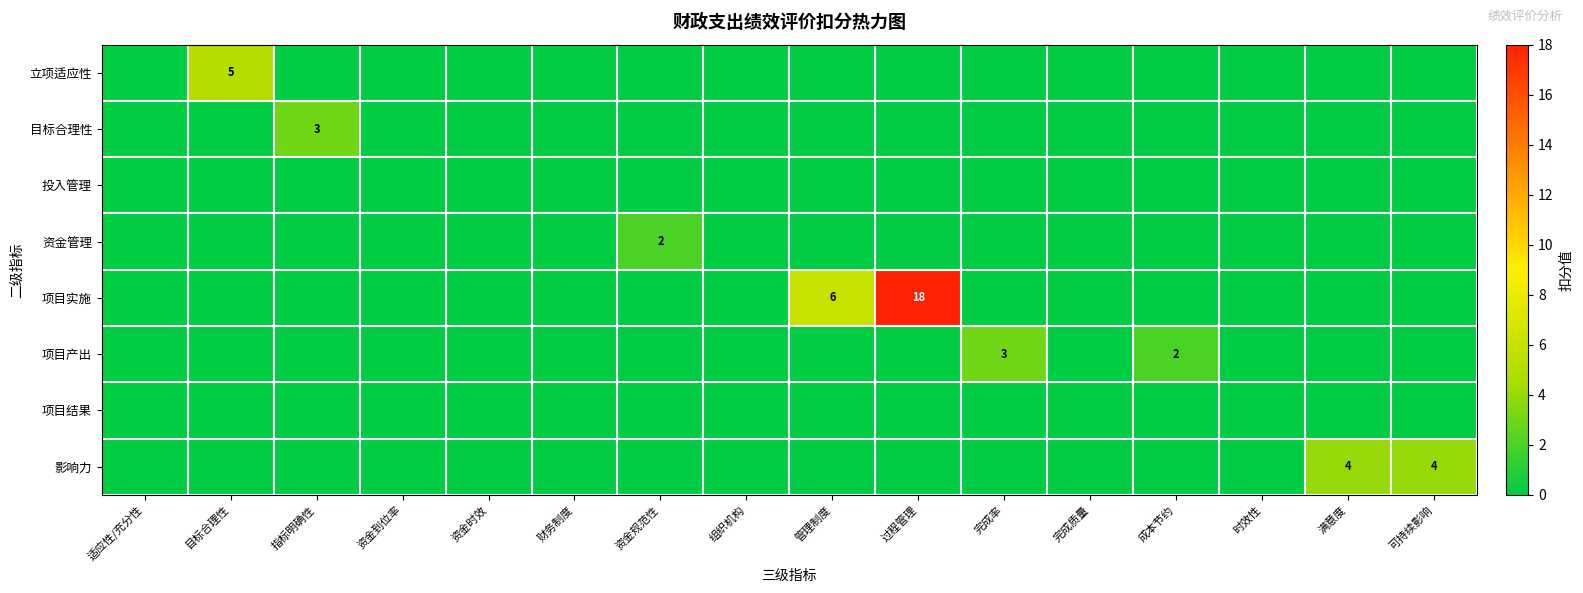

The value of 项目产出 at 成本节约 is 1. True or false?

False